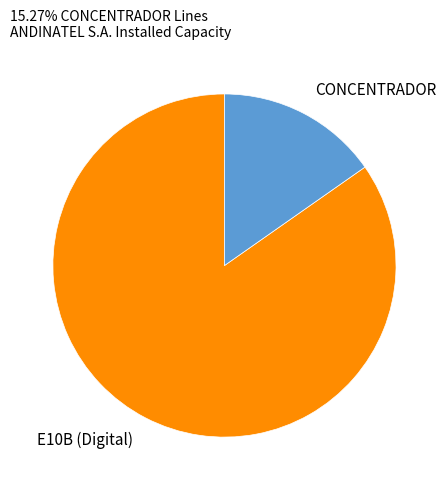

Which has a higher value, CONCENTRADOR or E10B (Digital)?

E10B (Digital)